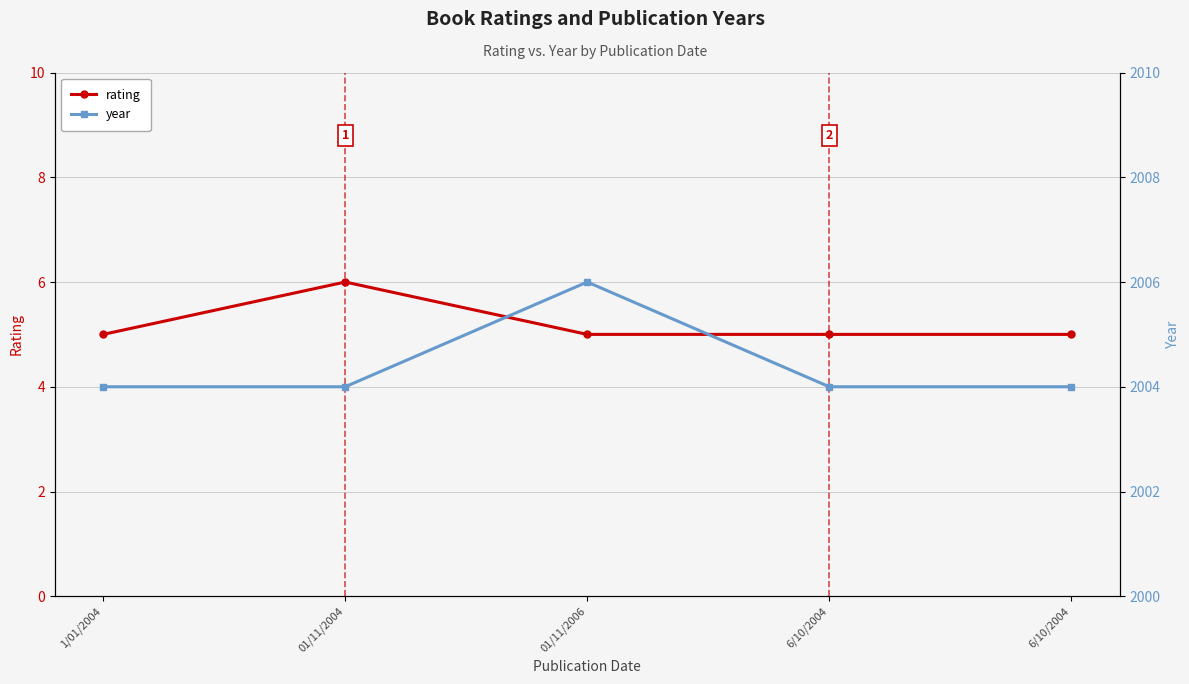

What is the value of the year point at the 4th from the left?

2004